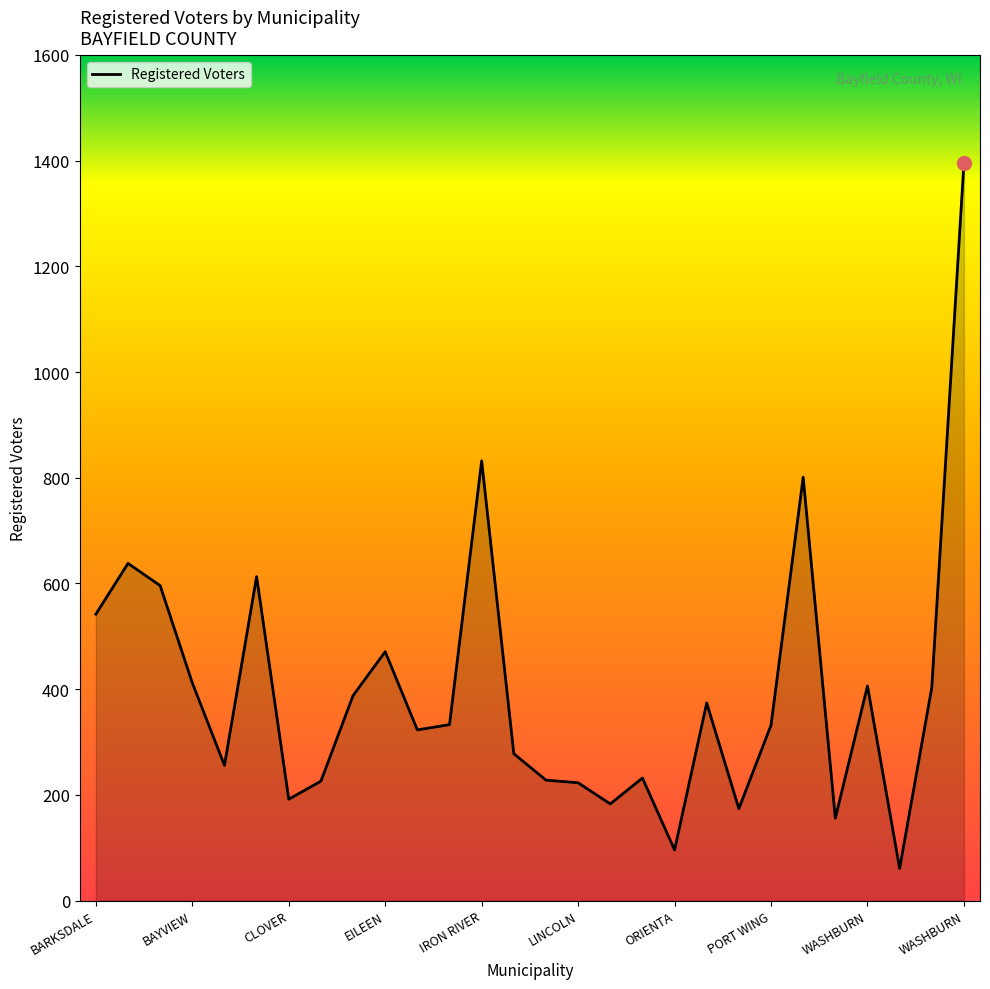

What is the difference between the maximum and minimum values?

1334